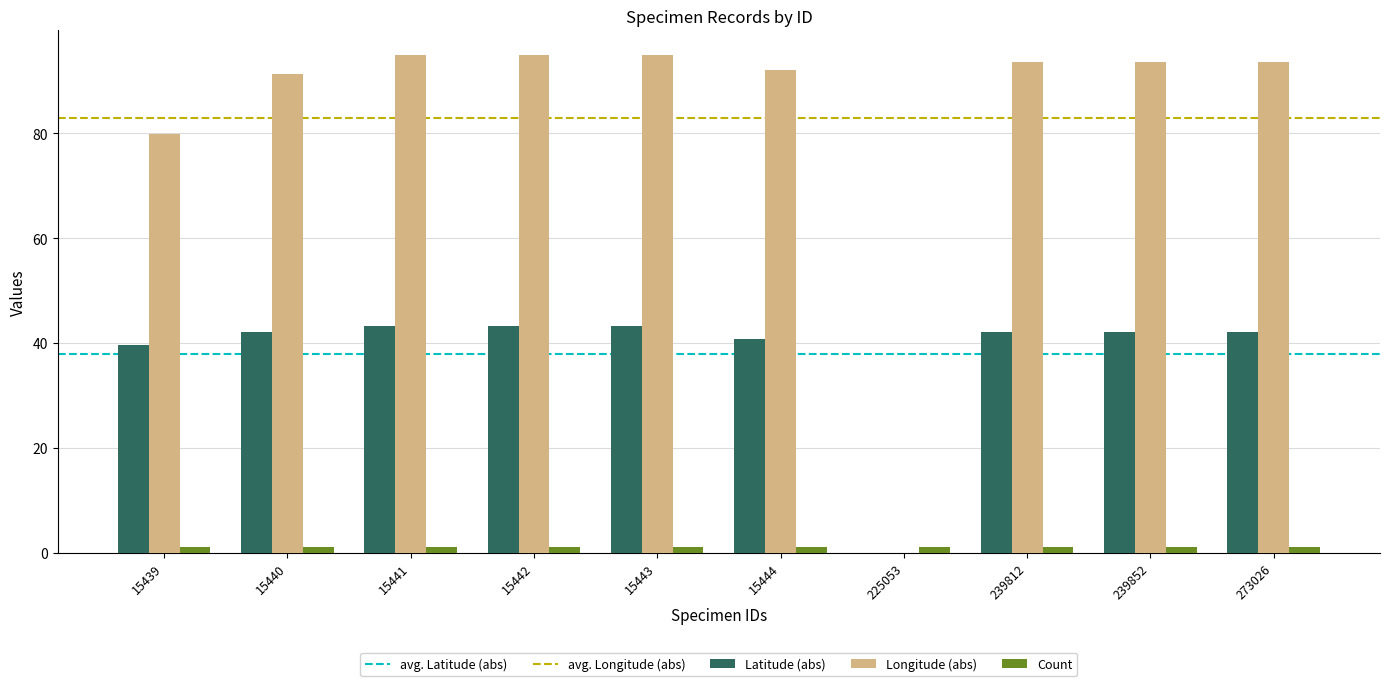

Between 15439 and 15440, which series saw the biggest shift?

Longitude (abs)